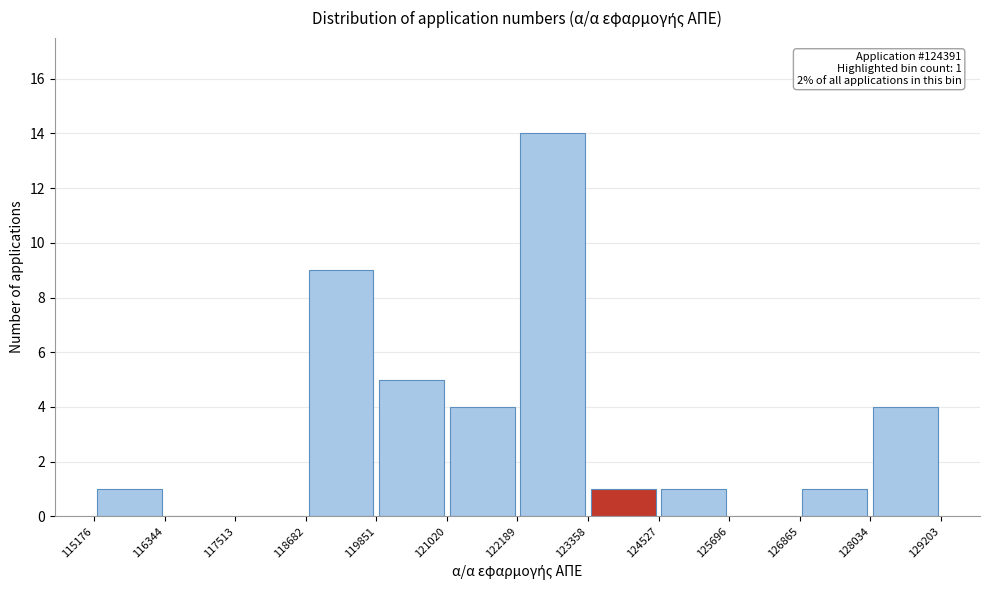

Which range on the x-axis has the tallest bar?

122189 to 123358